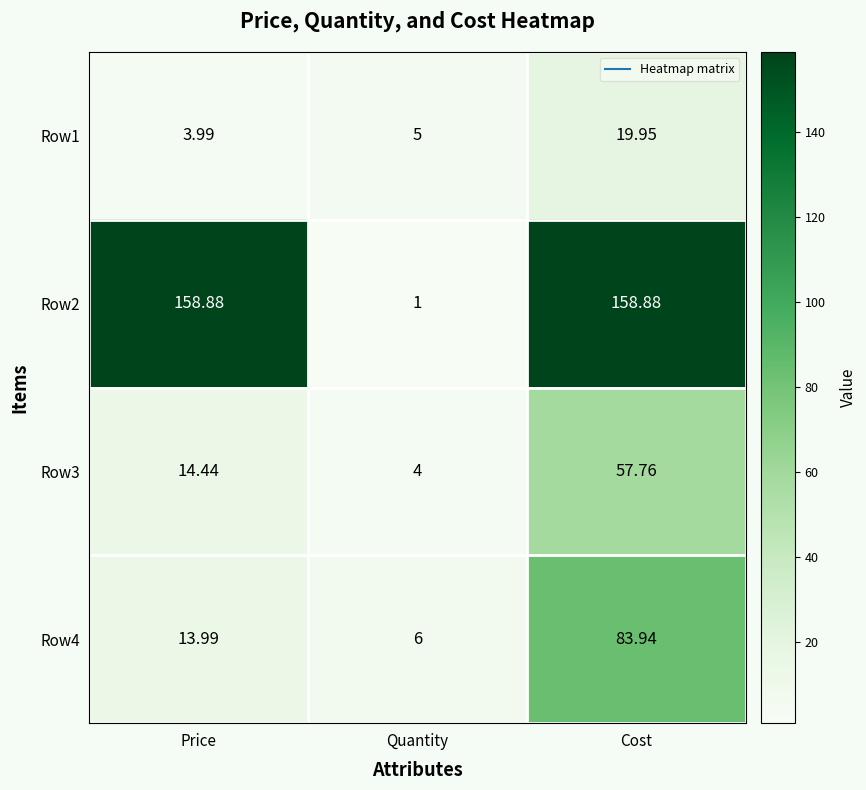

Where does the Row3 series first go above 14?

Price